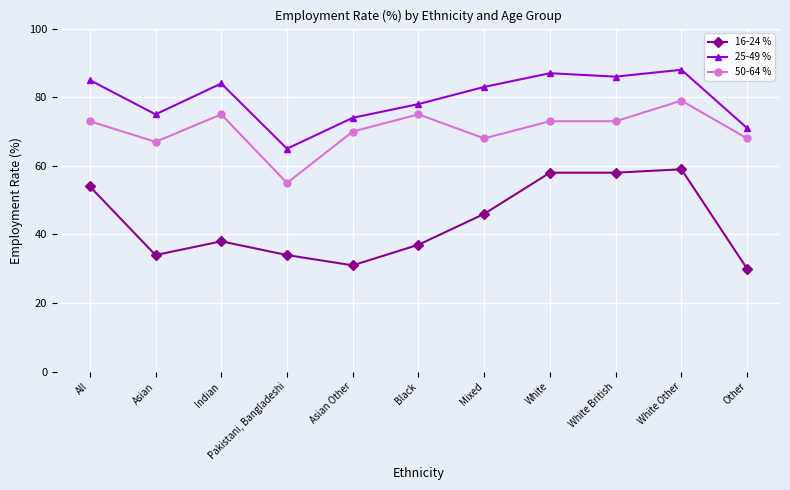

Where is the first local maximum for 50-64 %?

Indian